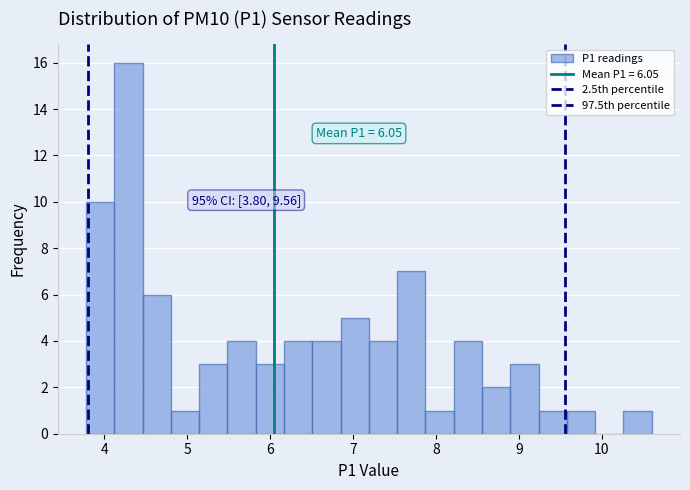

Around what value on the x-axis is the tallest bar? Give the approximate position of its centre, as read against the axis.

4.3